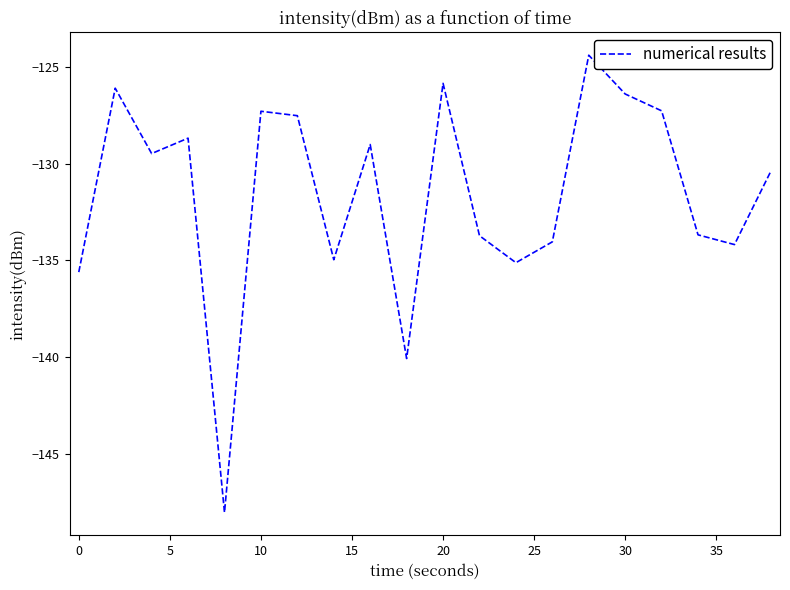

What is the difference between the second highest and second lowest values?

14.2